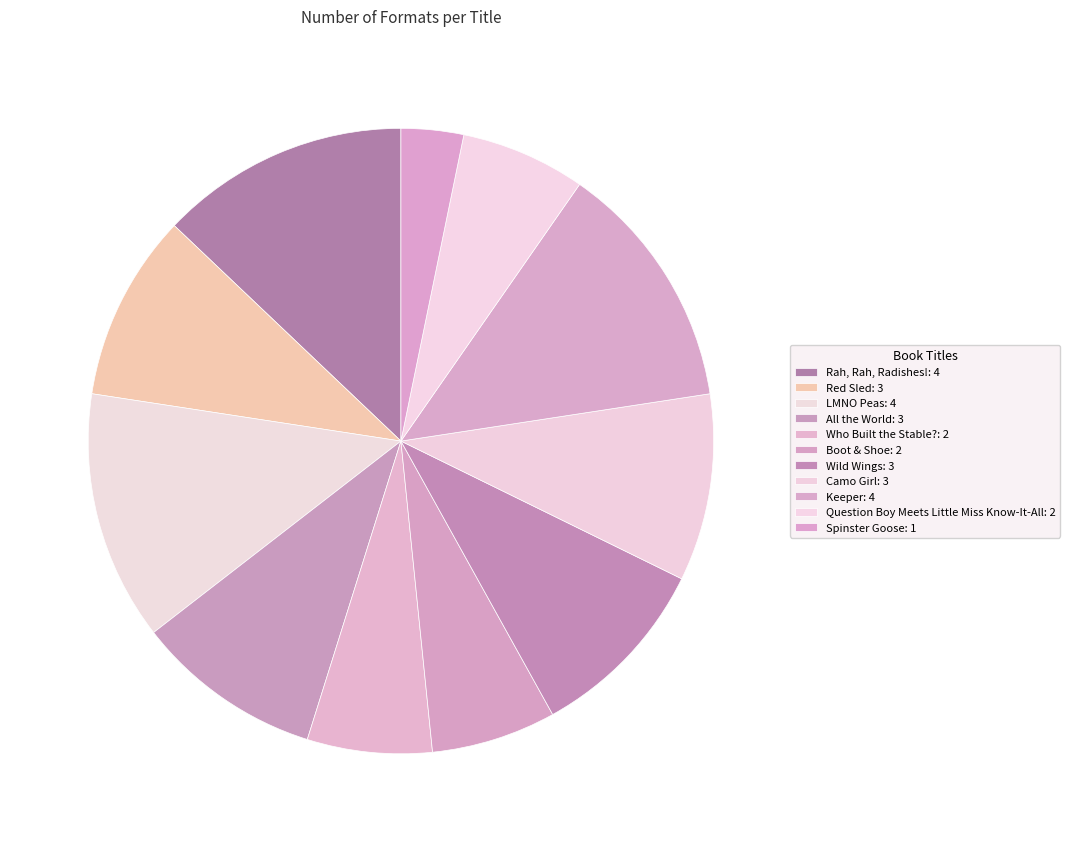

How many segments does this pie chart have?

11